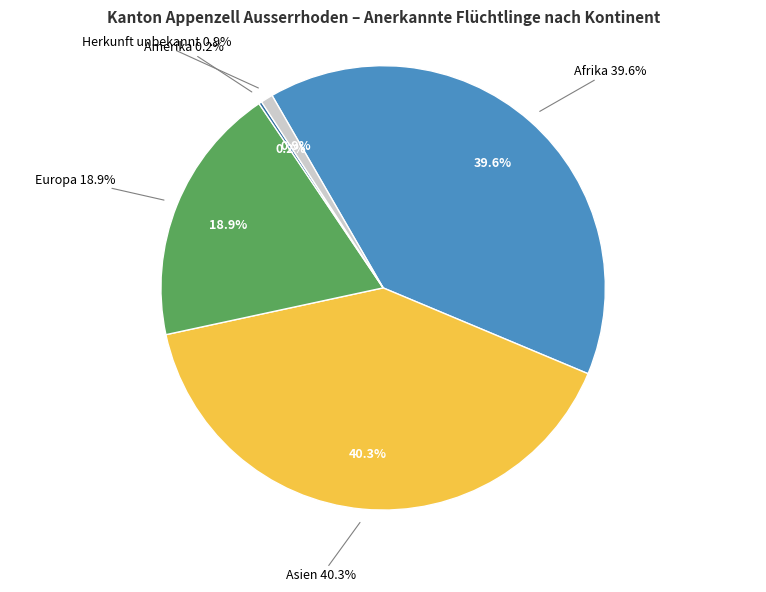

Which slice is the largest?

Asien